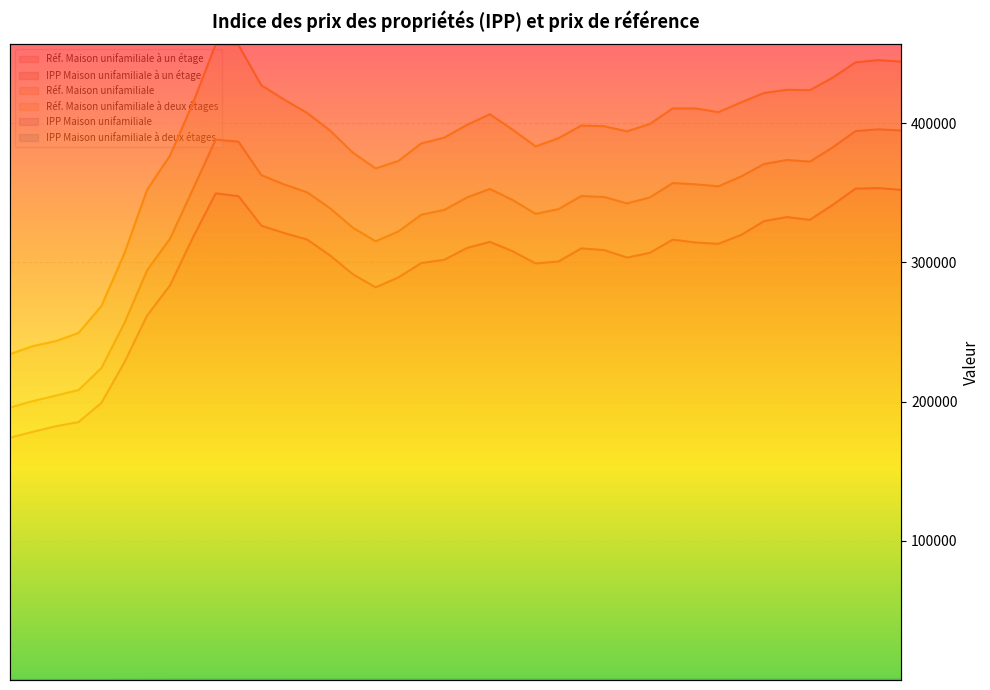

At which label does IPP Maison unifamiliale first exceed 179?

2007T1